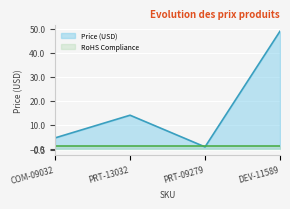

What is the total value across all series at COM-09032?

5.5